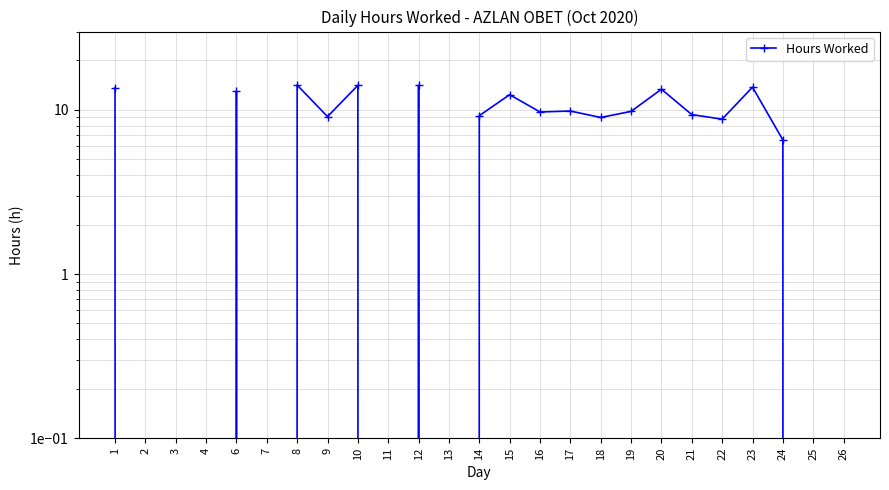

How many lines are shown in the chart?

1